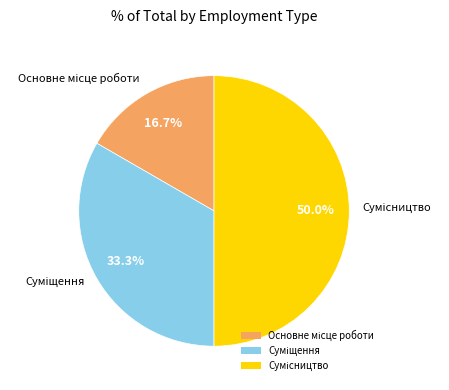

The Основне місце роботи slice represents 26% of the pie. True or false?

False